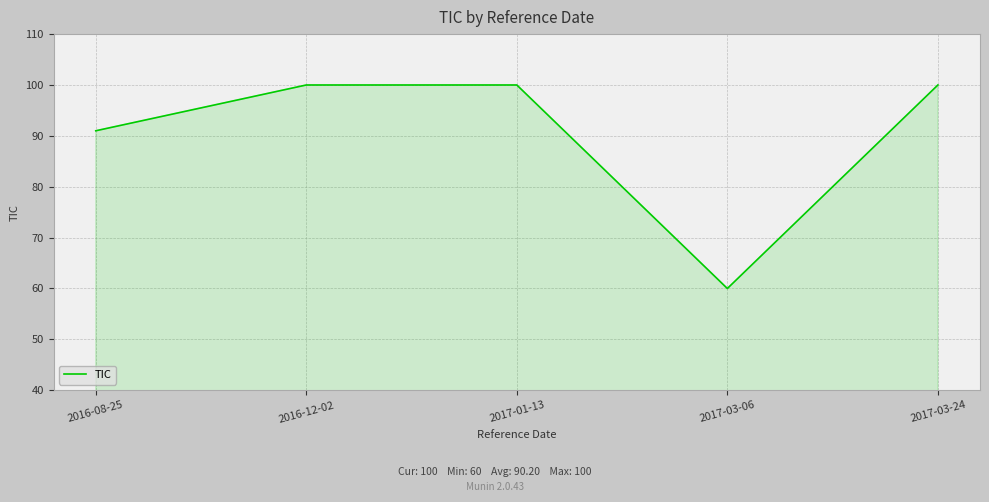

What position from the right is 2017-03-06?

2